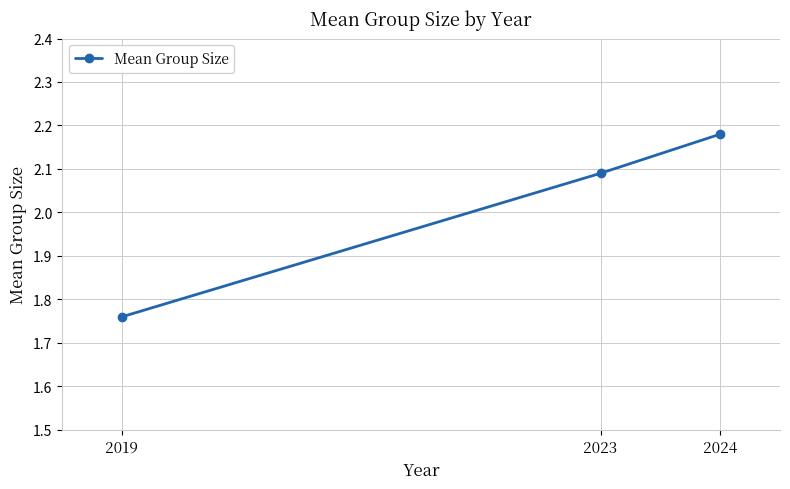

What is the ratio of the value at 2024 to the value at 2023?

1.0